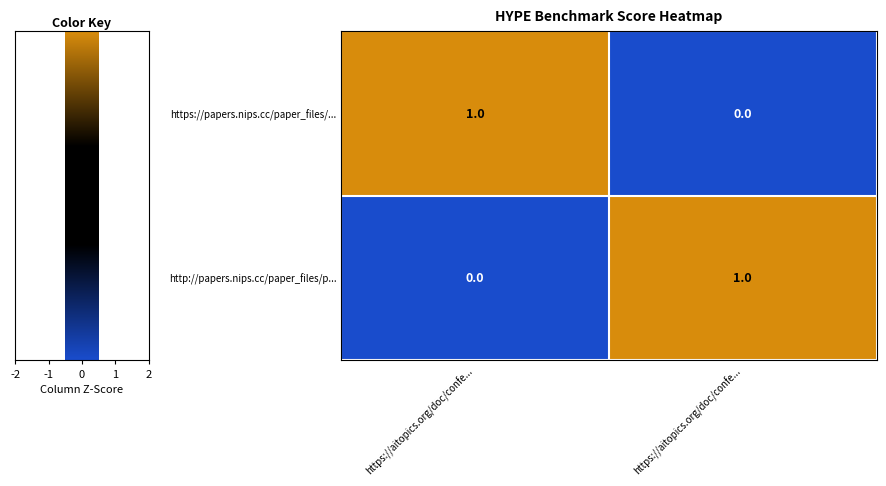

Which series has the widest spread of values?

https://papers.nips.cc/paper_files/...